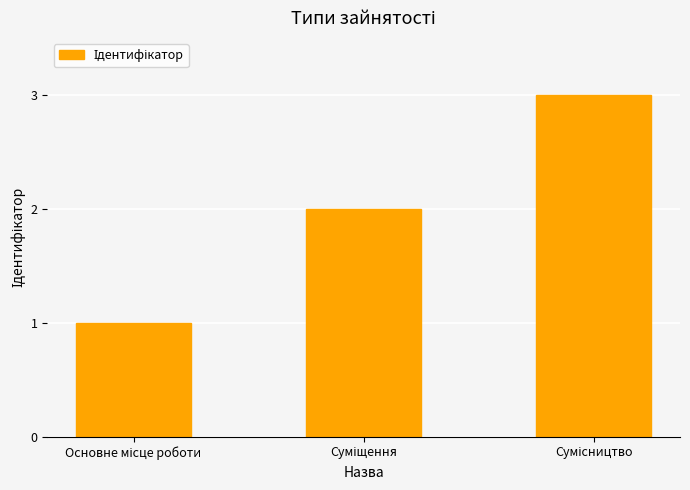

What is the maximum value shown in the chart?

3